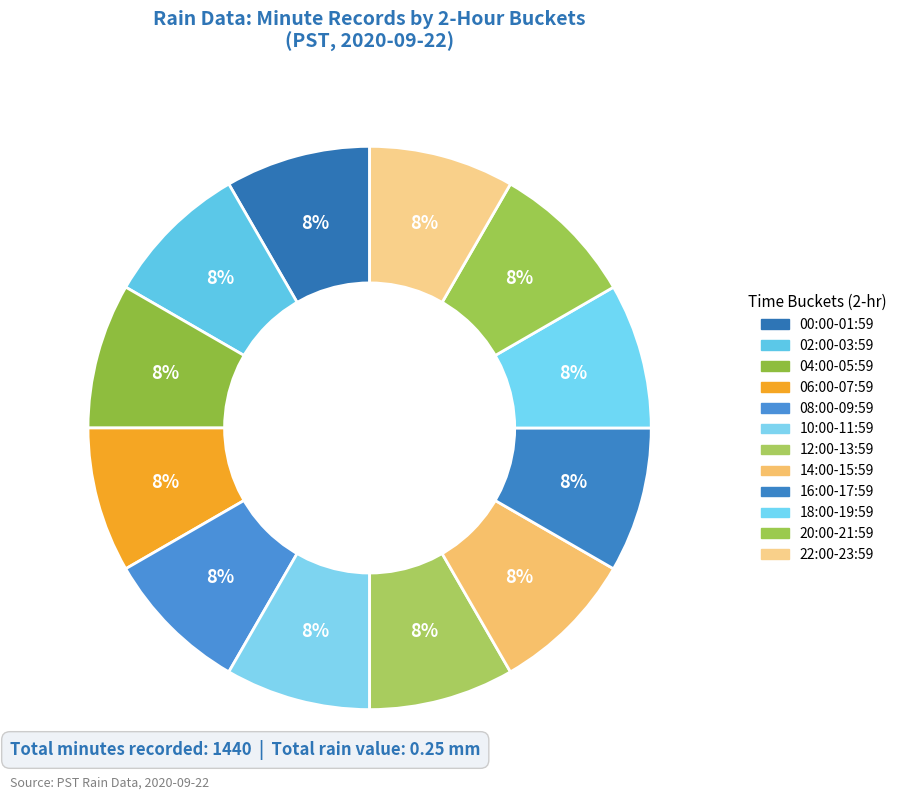

Count the number of slices in the pie.

12